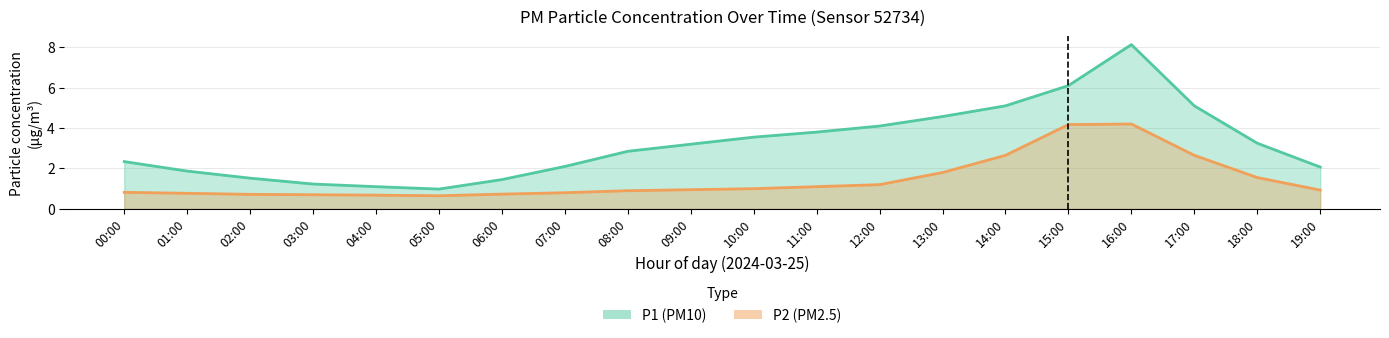

What position from the right is 17:00?

3